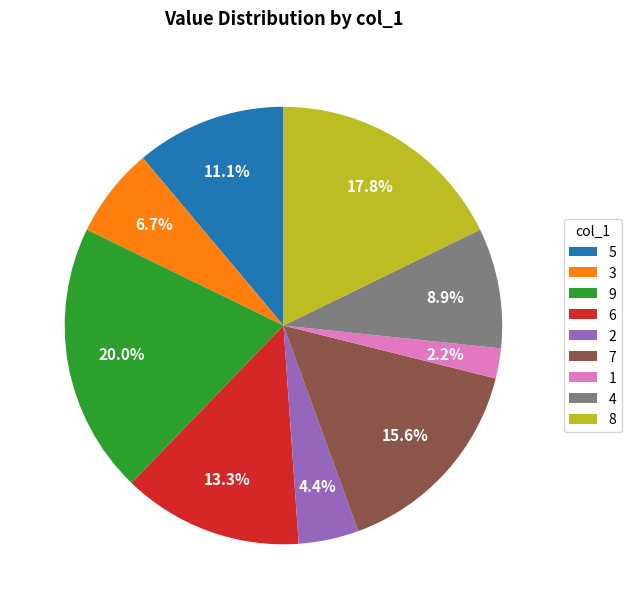

To the nearest percent, what percentage of the pie is 3?

7%